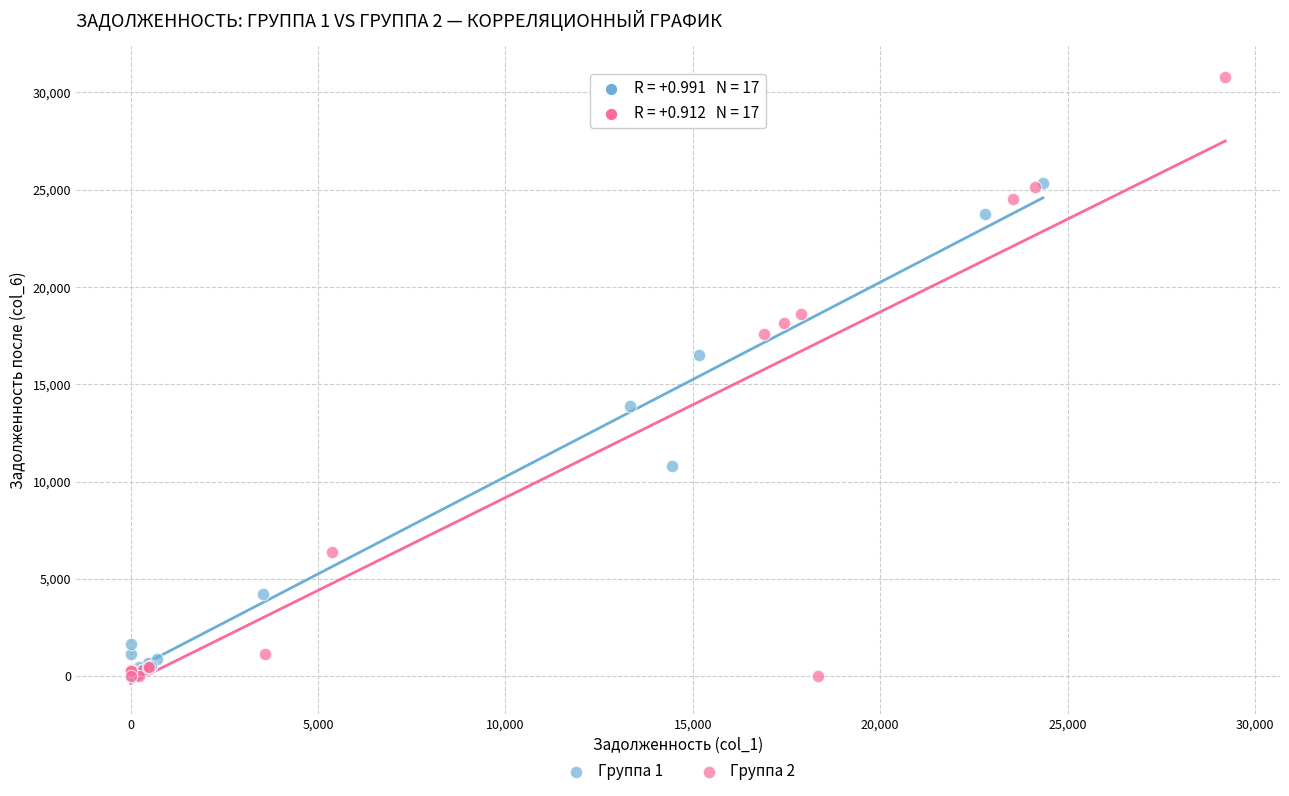

Which series has the widest spread of Y values?

Группа 2